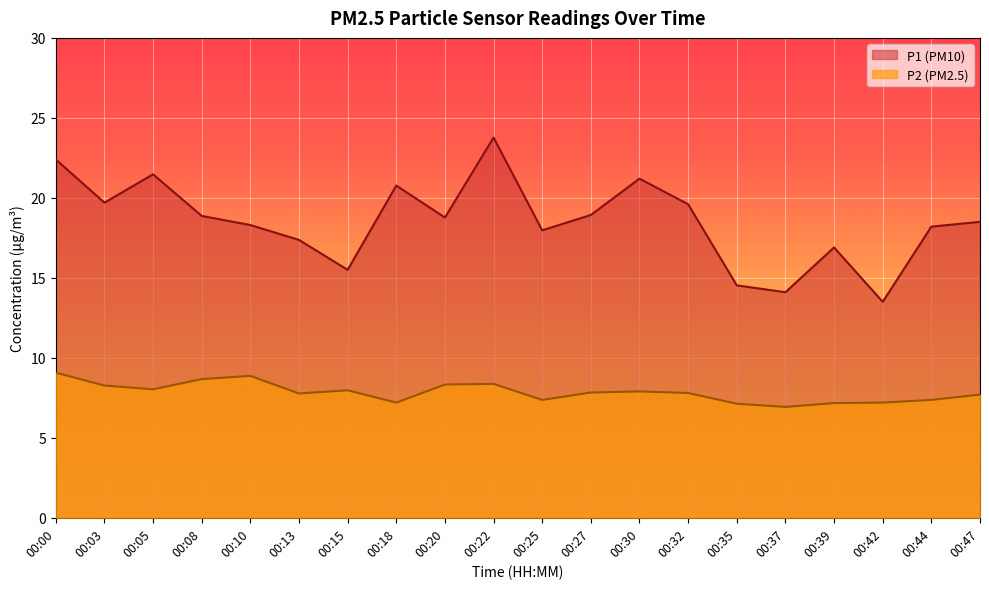

What is the highest value of the P1 series?

23.8